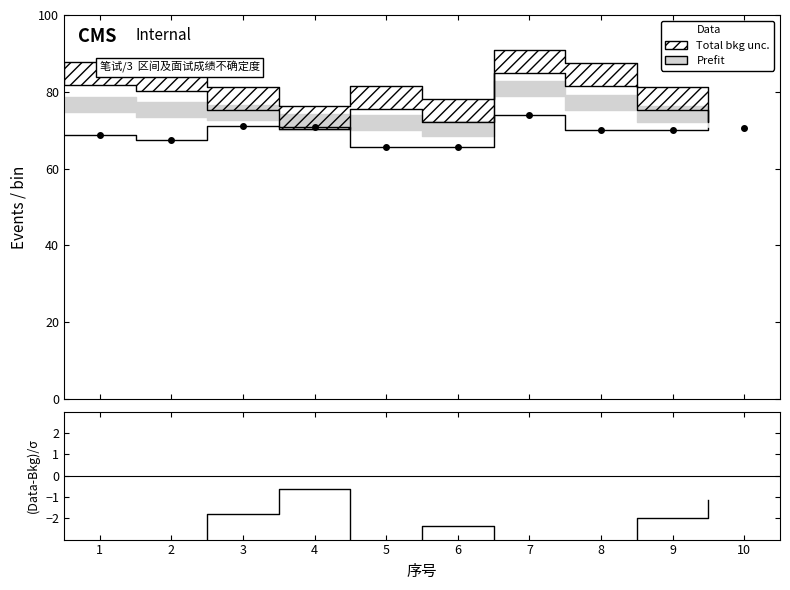

At how many categories does at least one series exceed 56?

10